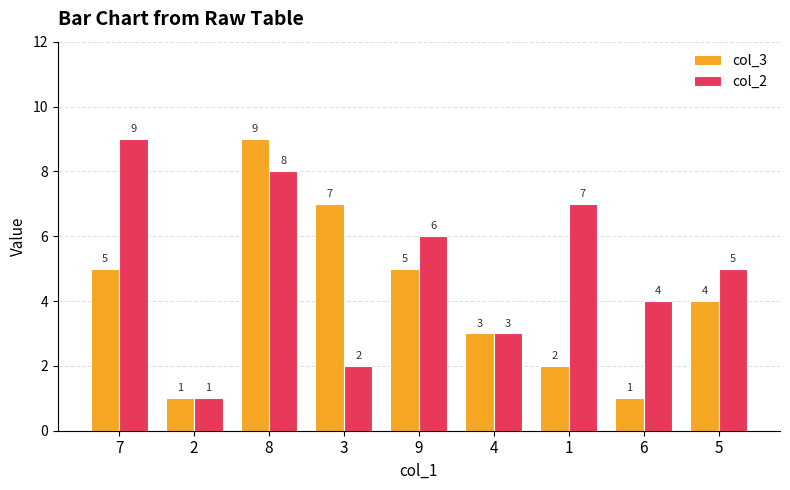

List the series in order of their overall mean, lowest first.

col_3, col_2